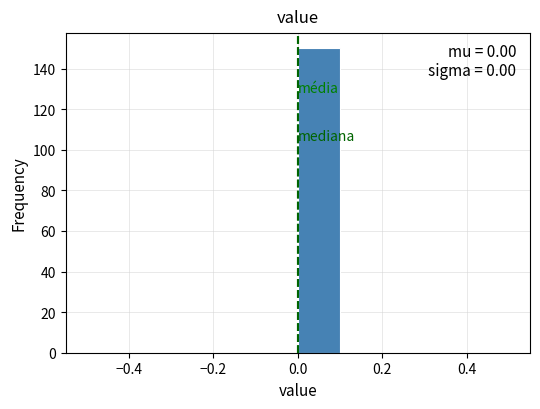

Over which range of the x-axis is the bar tallest?

0.0 to 0.1